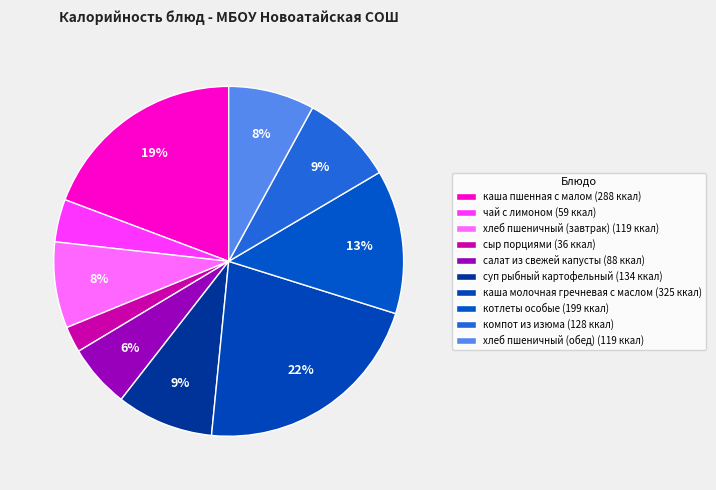

True or false: хлеб пшеничный (завтрак) accounts for 17% of the total.

False